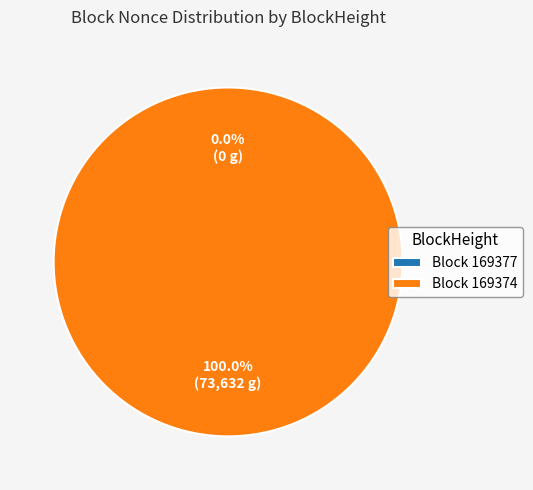

To the nearest percent, what portion does 169374 represent?

100%